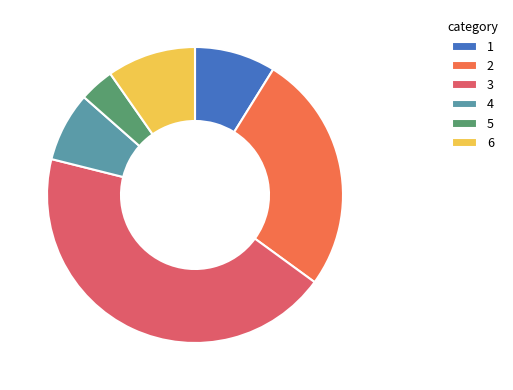

True or false: 3 accounts for 44% of the total.

True